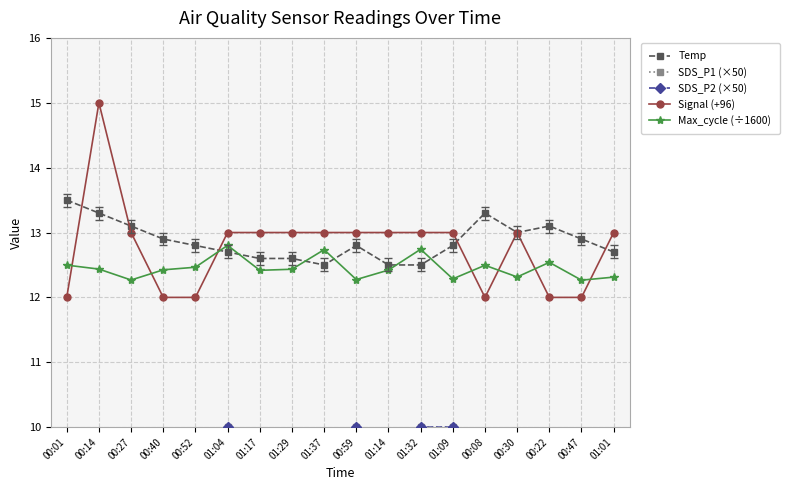

Between which two adjacent categories do Signal (+96) and Temp first intersect?

00:01 and 00:14